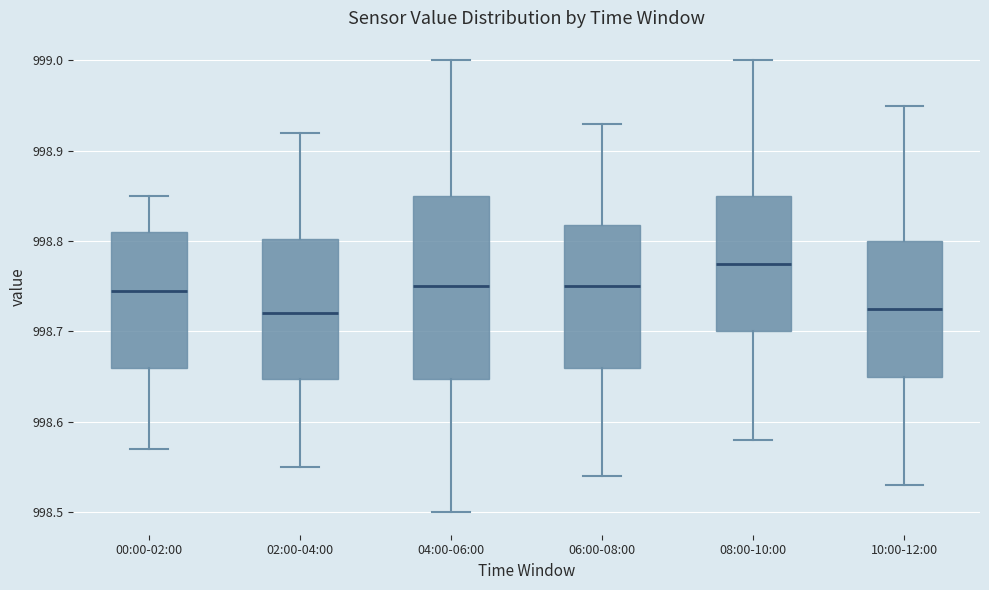

Where is the lower edge of the box for 08:00-10:00 on the y-axis? The values are not printed on the chart, so give them approximately, as read against the axis.

998.70